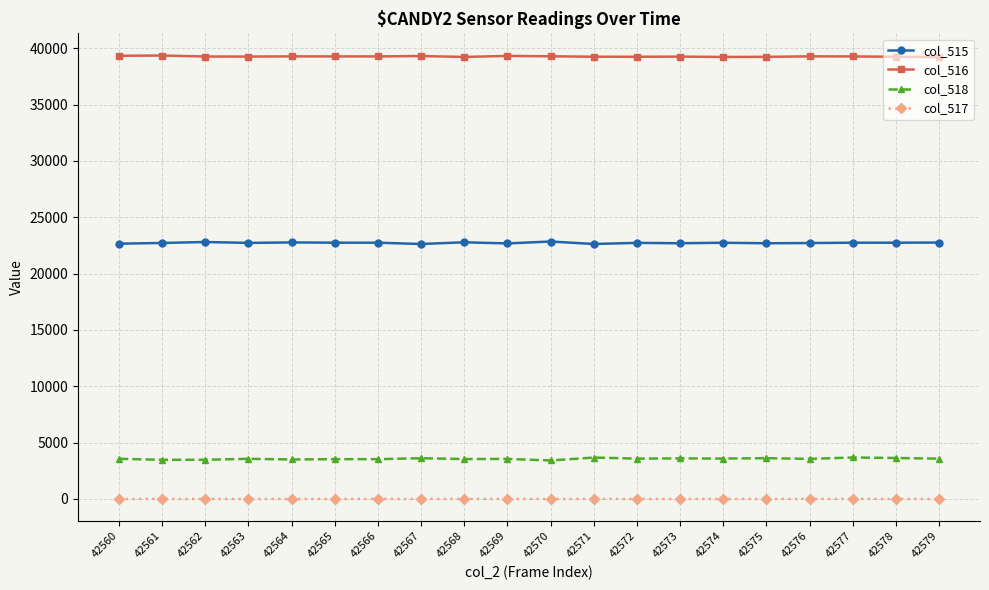

What is the average value of the col_518 series?

3560